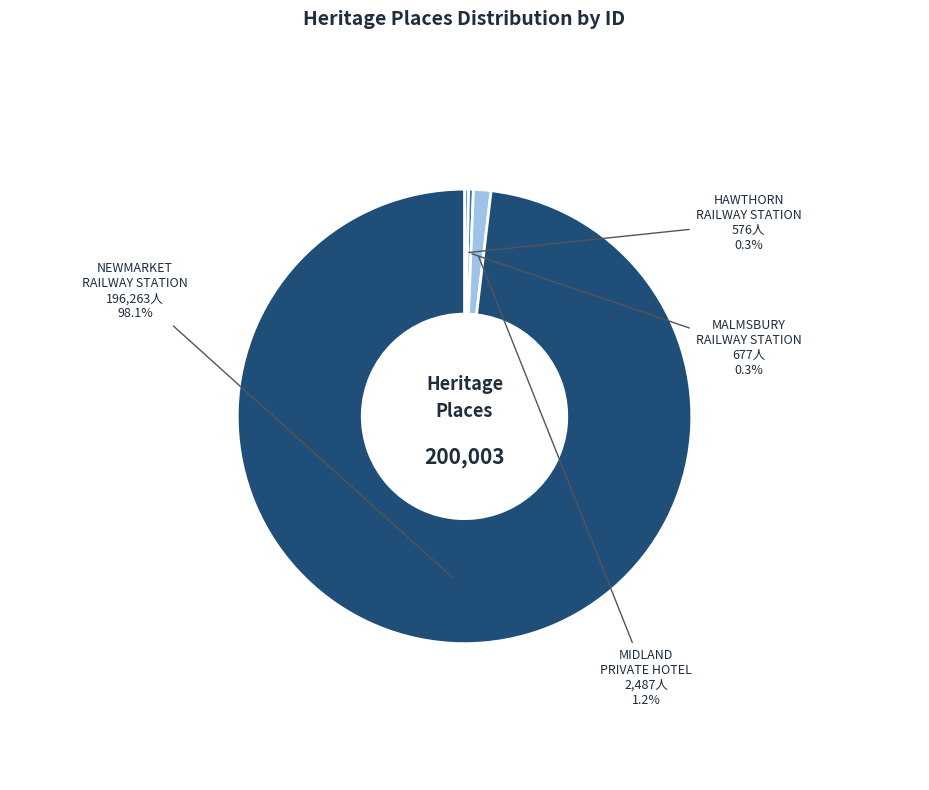

Is there any slice that represents more than half of the pie?

Yes